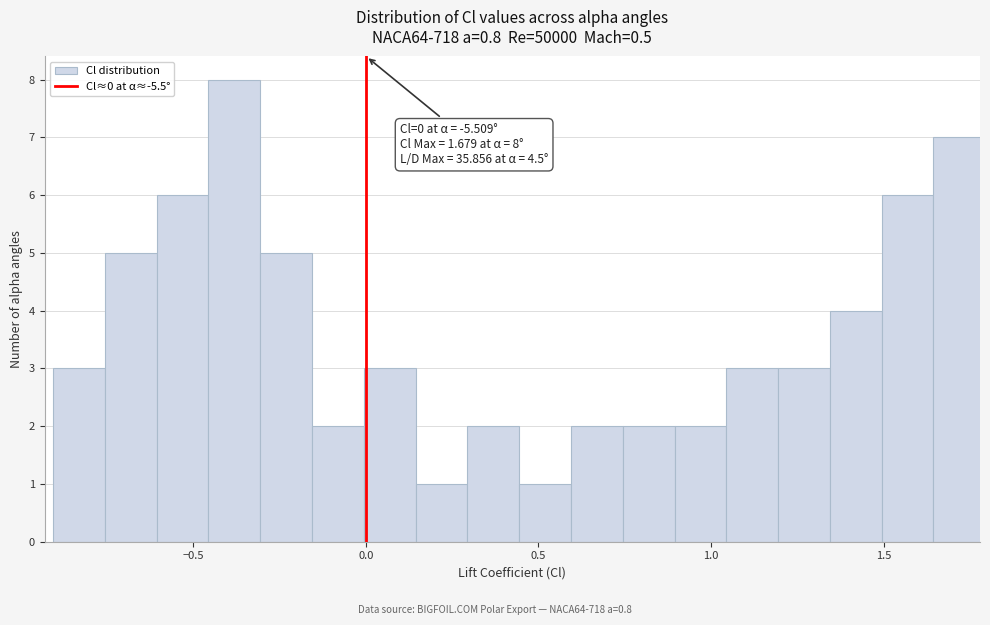

Read against the x-axis, roughly where is the centre of the tallest bar?

-0.40